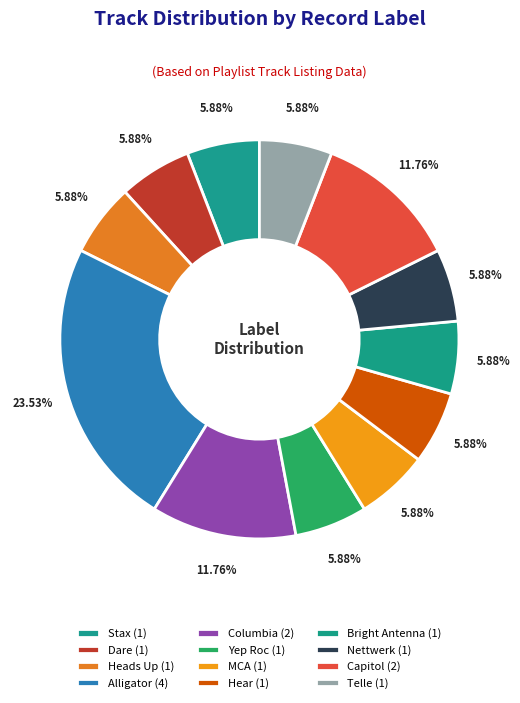

To the nearest percent, what is the average slice percentage?

8%